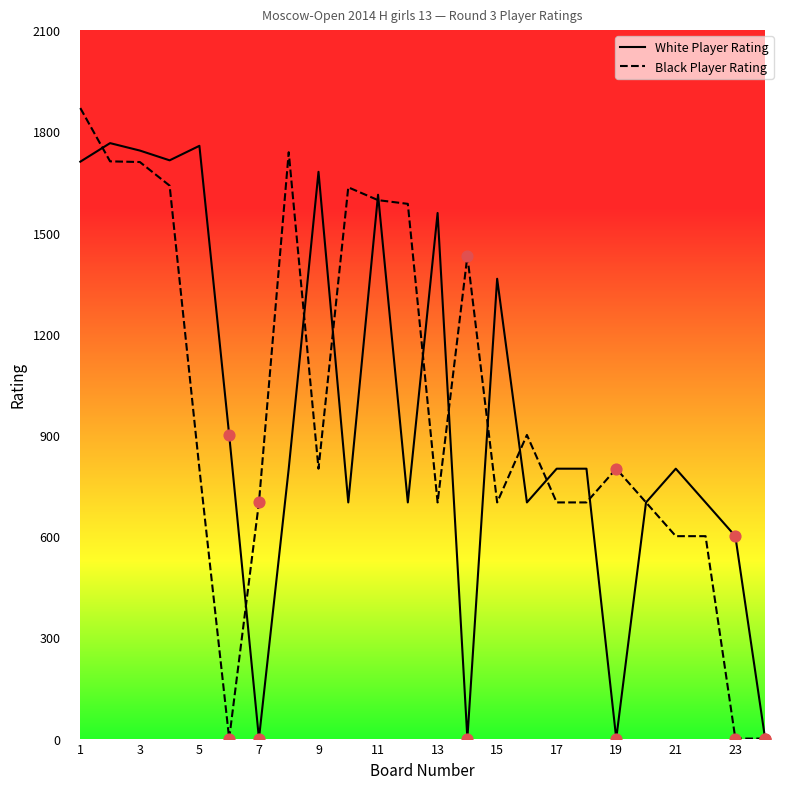

What is the maximum value shown in the chart?

1869